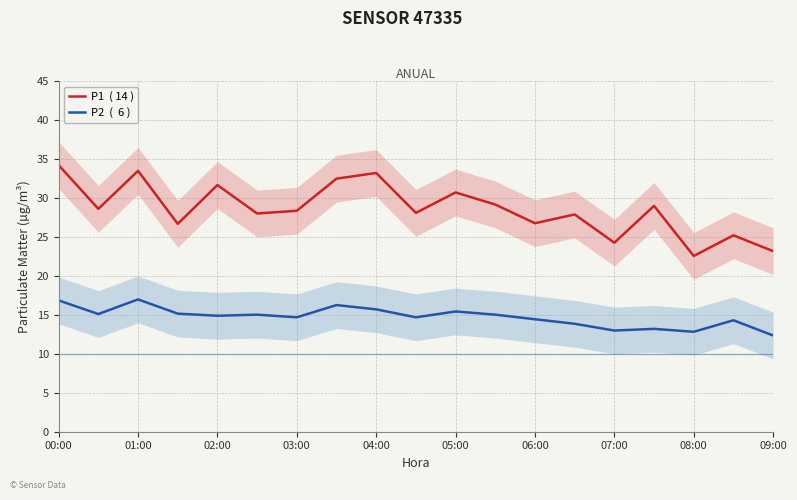

What is the sum of all P1  ( 14 ) values?

543.3